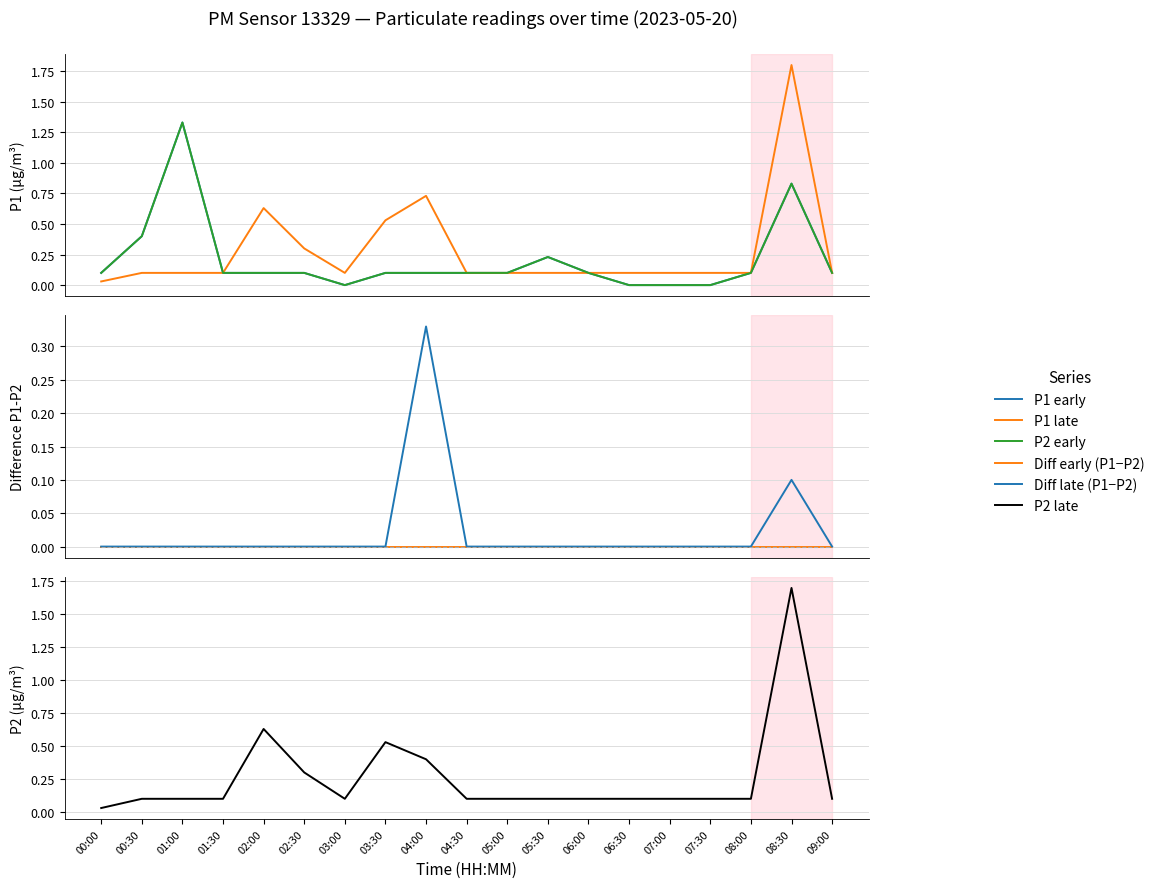

At how many categories does at least one series exceed 1?

2